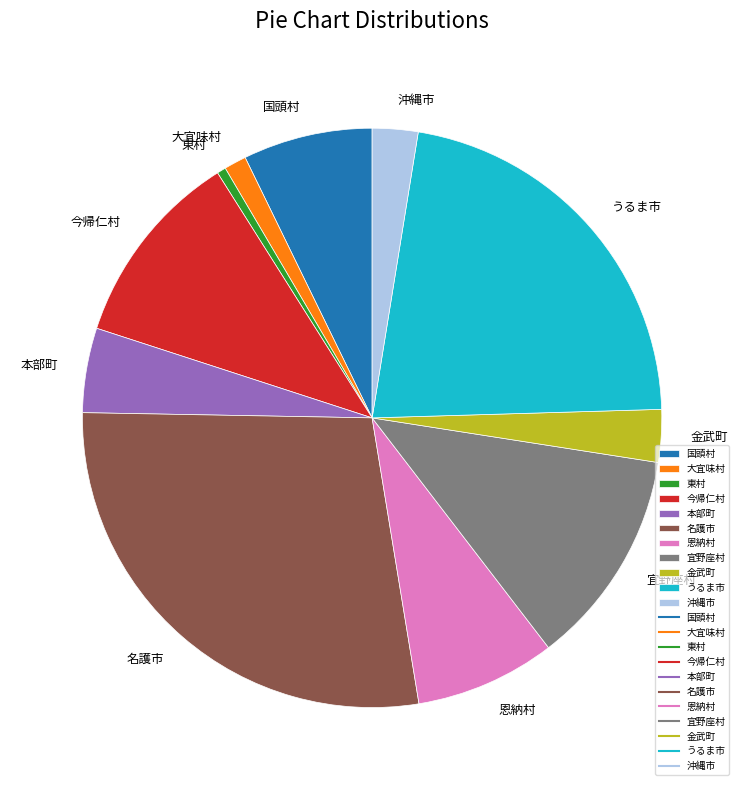

Which category has the biggest portion of the pie?

名護市